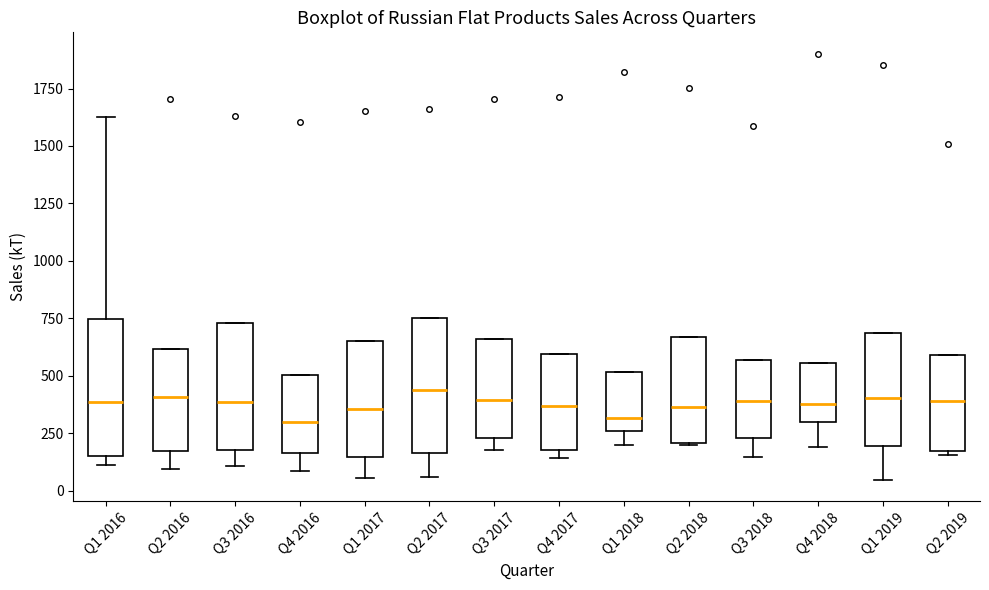

Where is the upper edge of the box for Q2 2019 on the y-axis? The values are not printed on the chart, so give them approximately, as read against the axis.

600